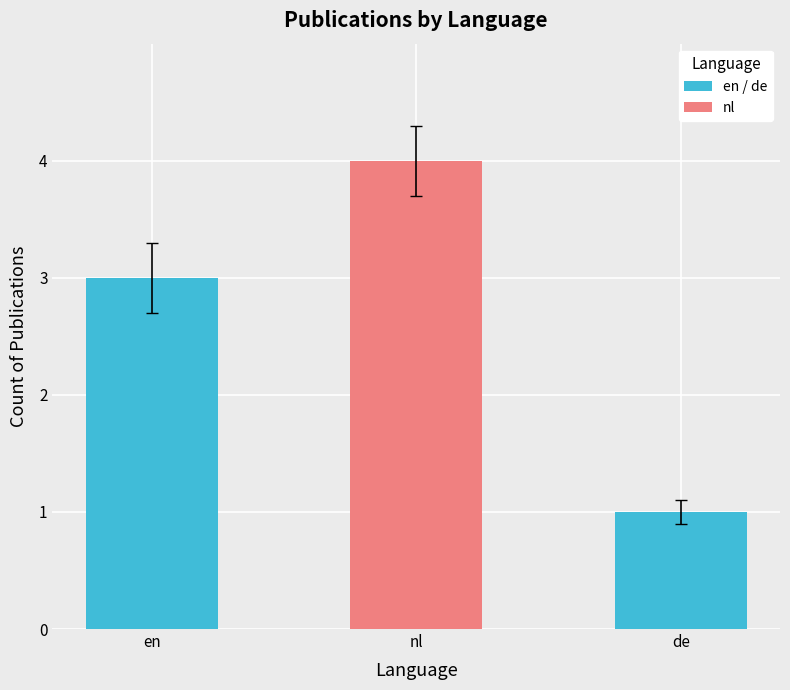

Are the bars horizontal?

No